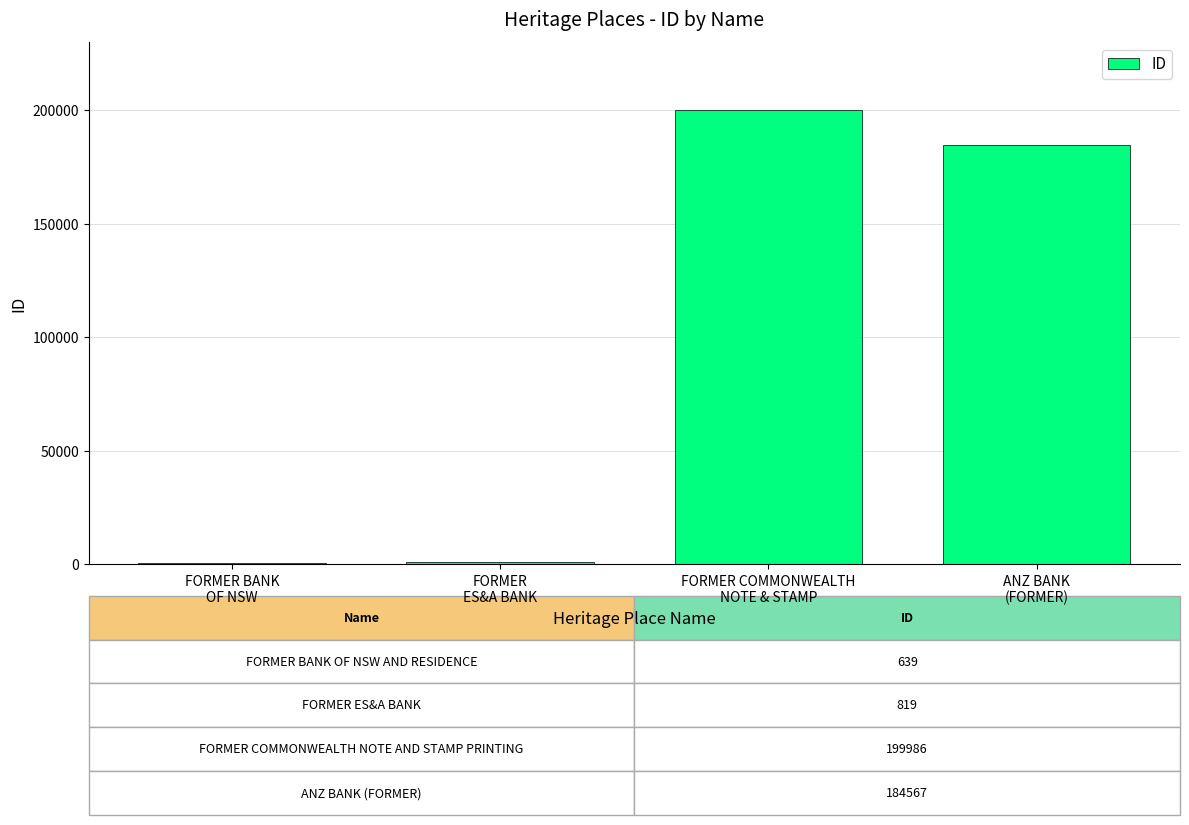

The value at FORMER BANK
OF NSW is 639. True or false?

True